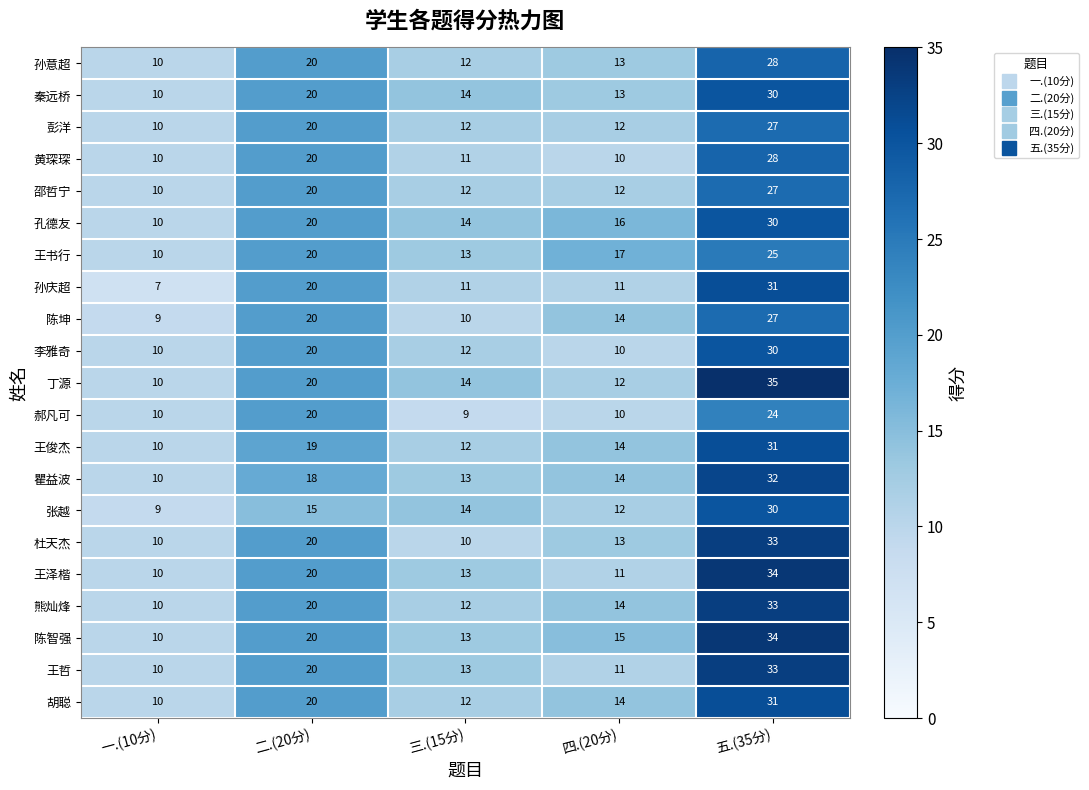

The 瞿益波 series shows 2 at 一.(10分). True or false?

False